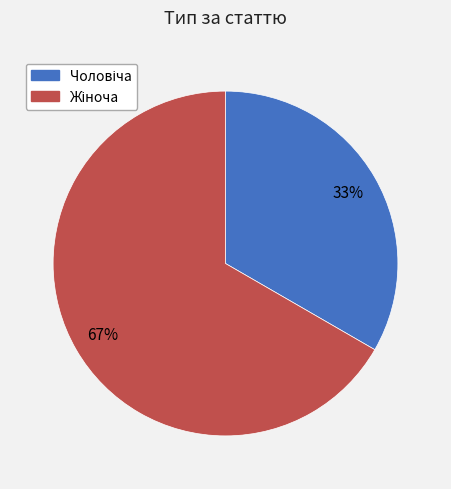

To the nearest percent, what is the average slice percentage?

50%